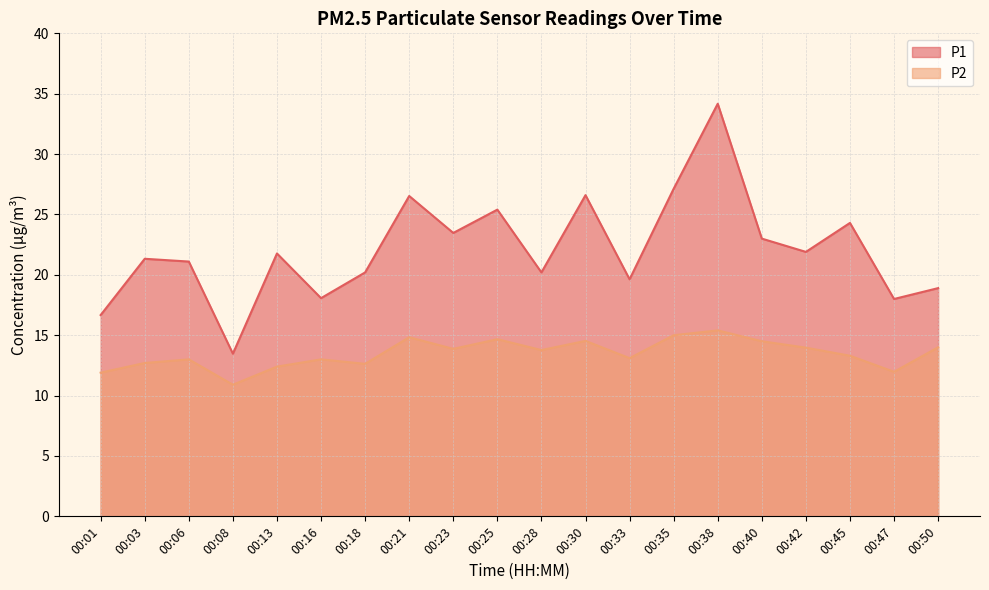

Between 00:50 and 00:28, which is larger?

00:28